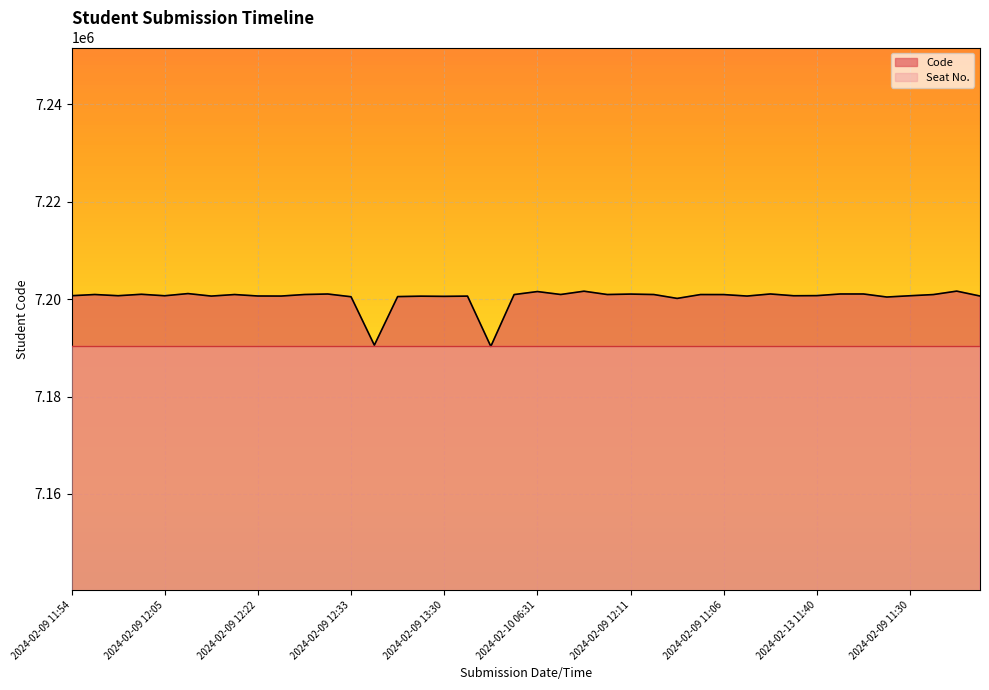

Count the number of values greater than 7200923.

19